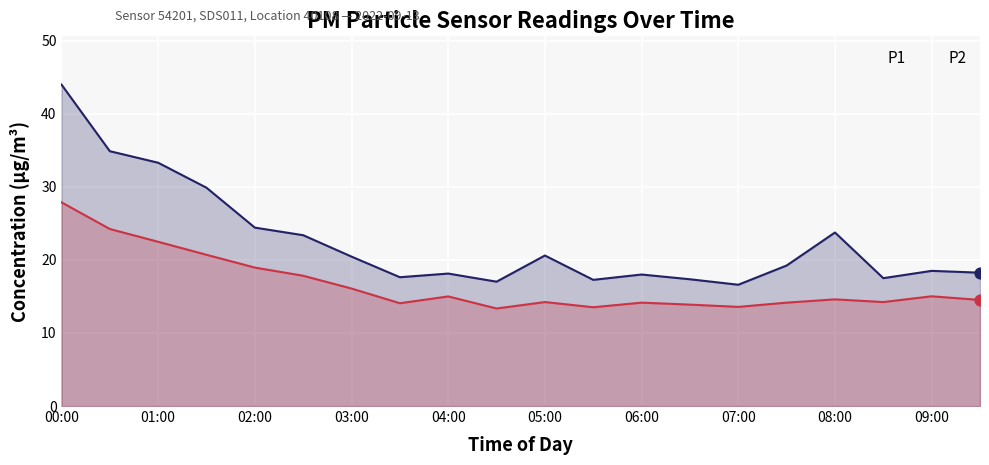

Is the value of P1 at 06:00 greater than the value of P2 at 04:00?

Yes